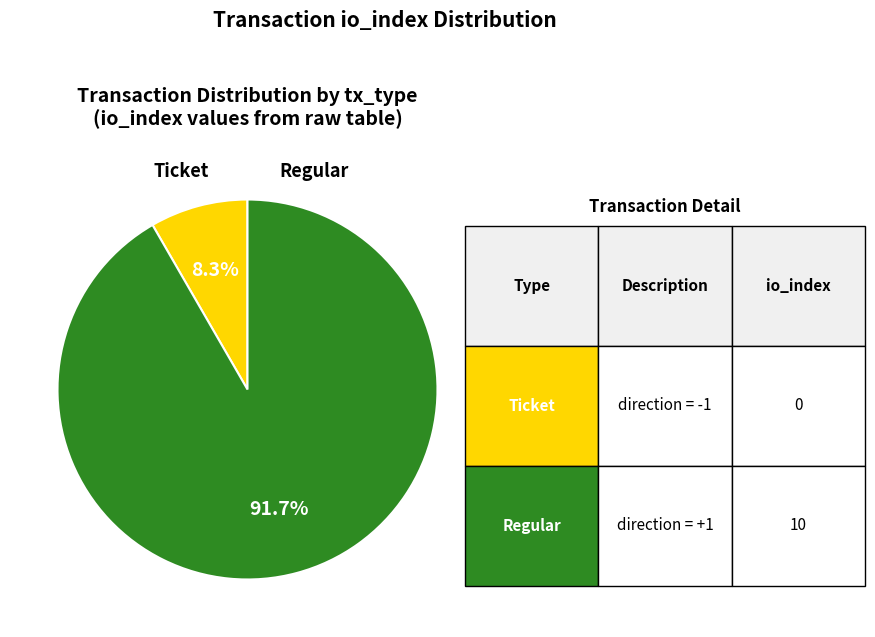

Is there any slice that represents more than half of the pie?

Yes